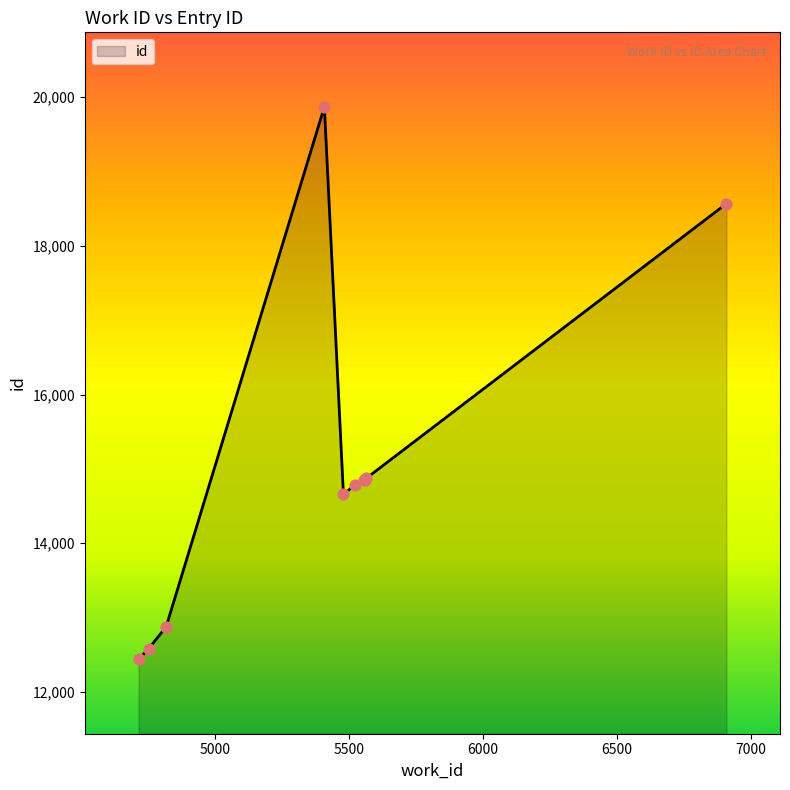

What is the difference between the maximum and minimum values?

7431